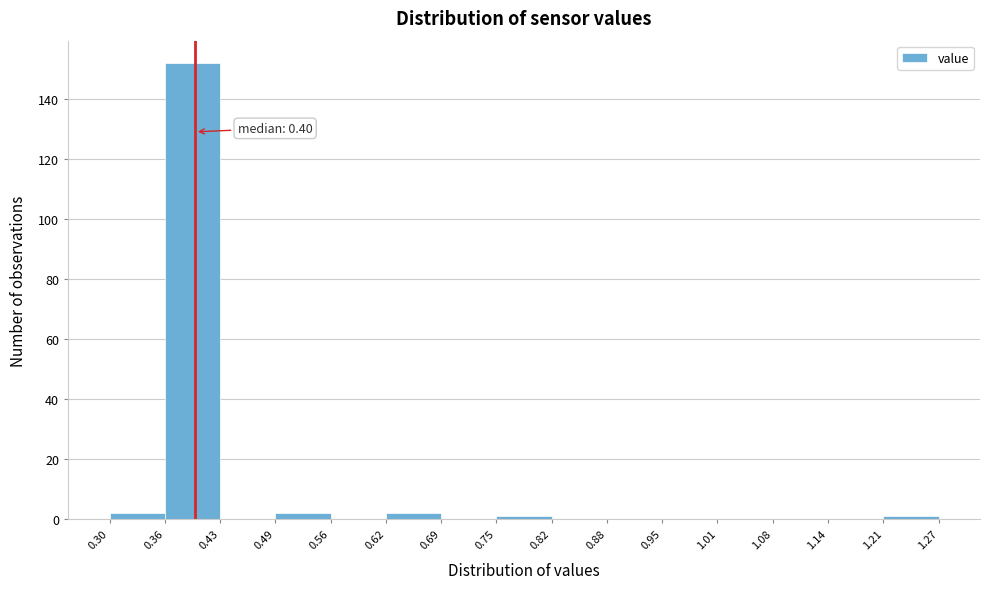

Which range on the x-axis has the tallest bar?

0.36 to 0.43